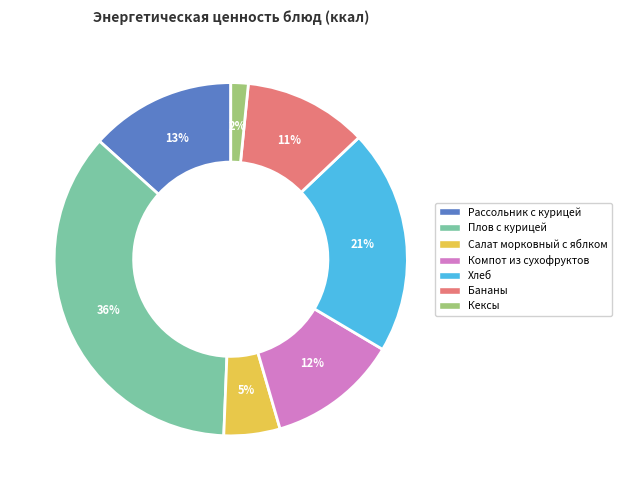

Rank the categories by value from lowest to highest.

Кексы, Салат морковный с яблком, Бананы, Компот из сухофруктов, Рассольник с курицей, Хлеб, Плов с курицей